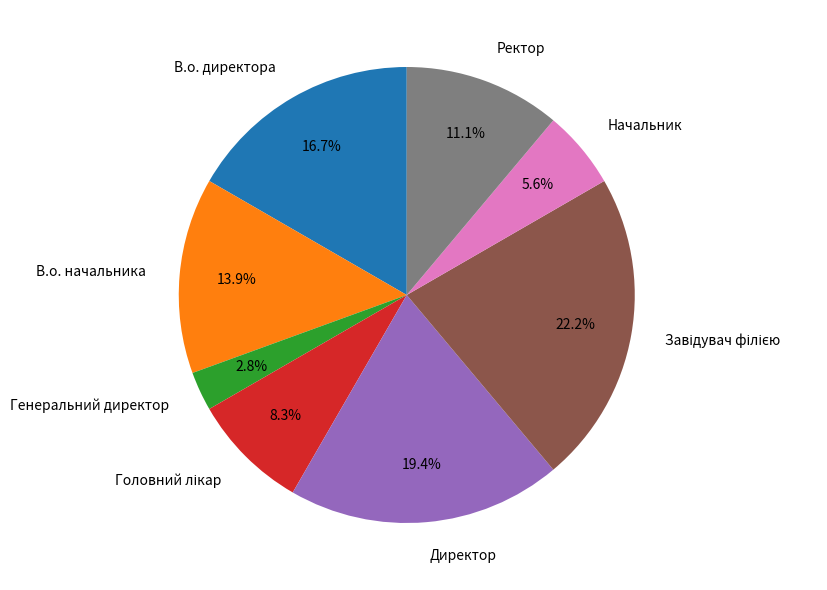

To the nearest percent, what is the difference between the largest and smallest slice percentages?

19%